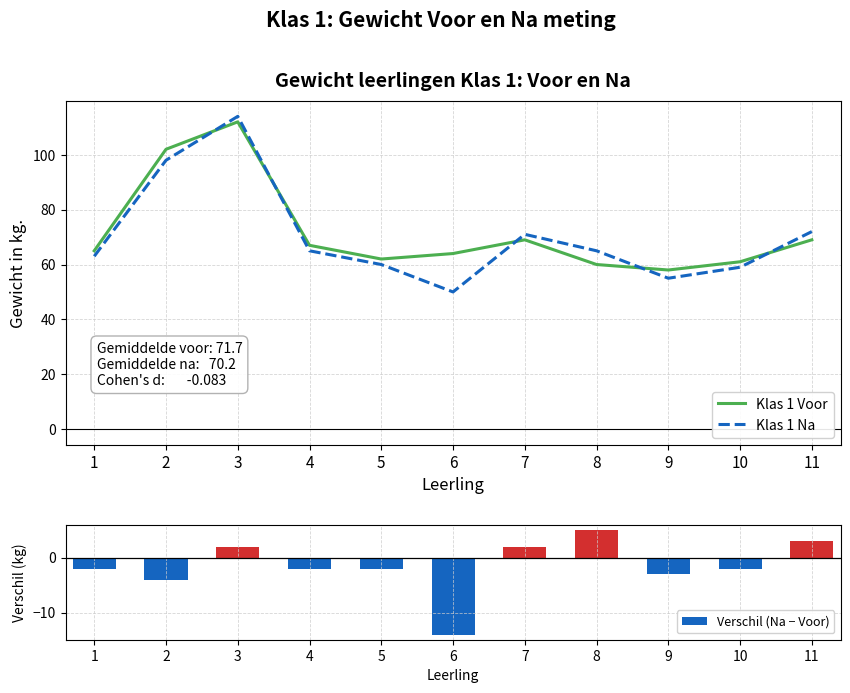

What are all the series names shown in the legend?

Klas 1 Voor, Klas 1 Na, Verschil (Na − Voor)